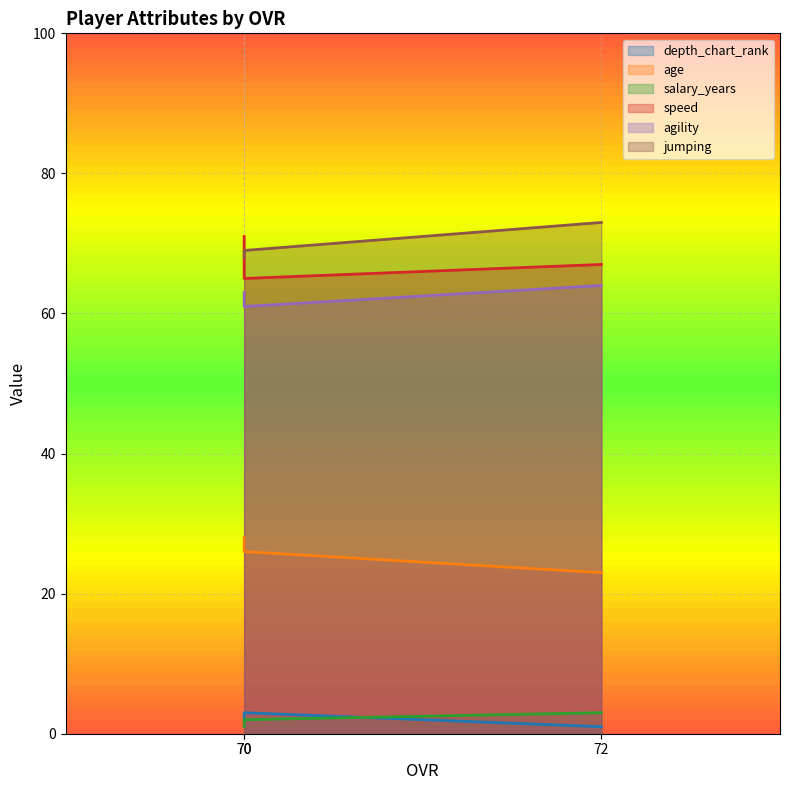

True or false: agility has a value of 35 at 70.

False